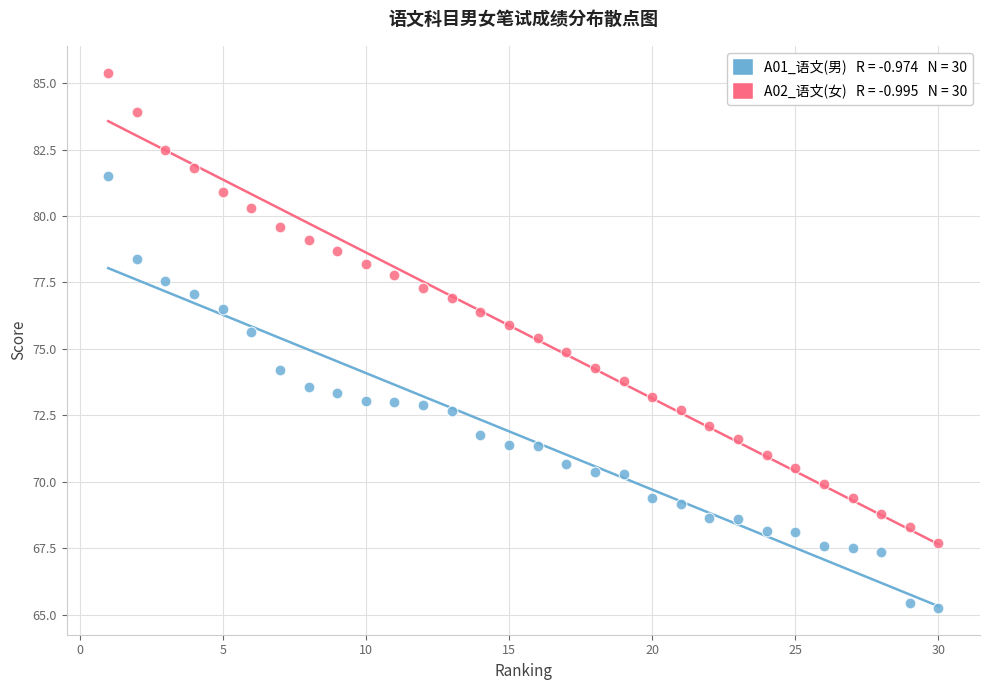

Across all data points, what is the range of X values (max minus min)?

29.0